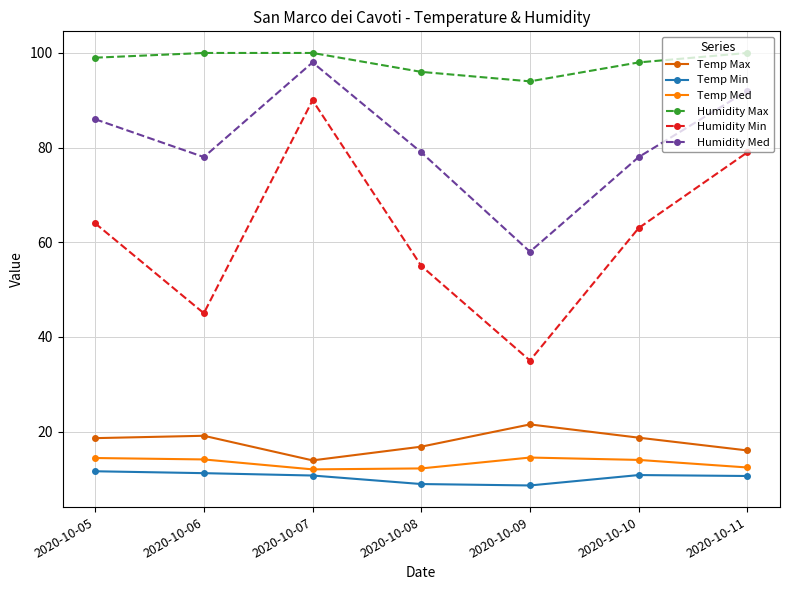

Which series has the largest range (max minus min)?

Humidity Min